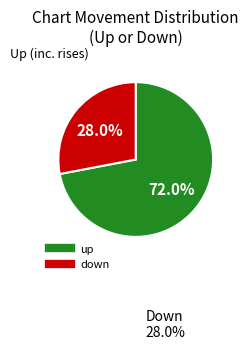

What is the ratio of the value at up to the value at down?

2.6